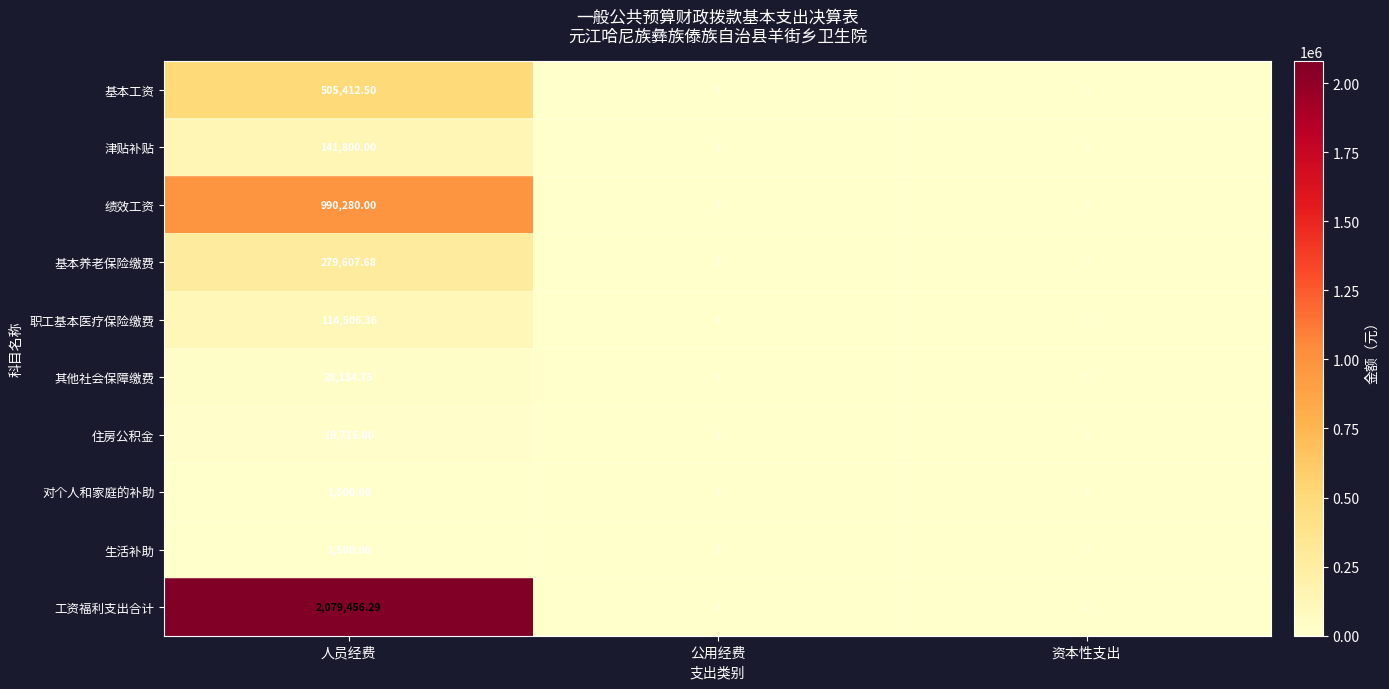

What is the greatest value displayed?

2079456.3